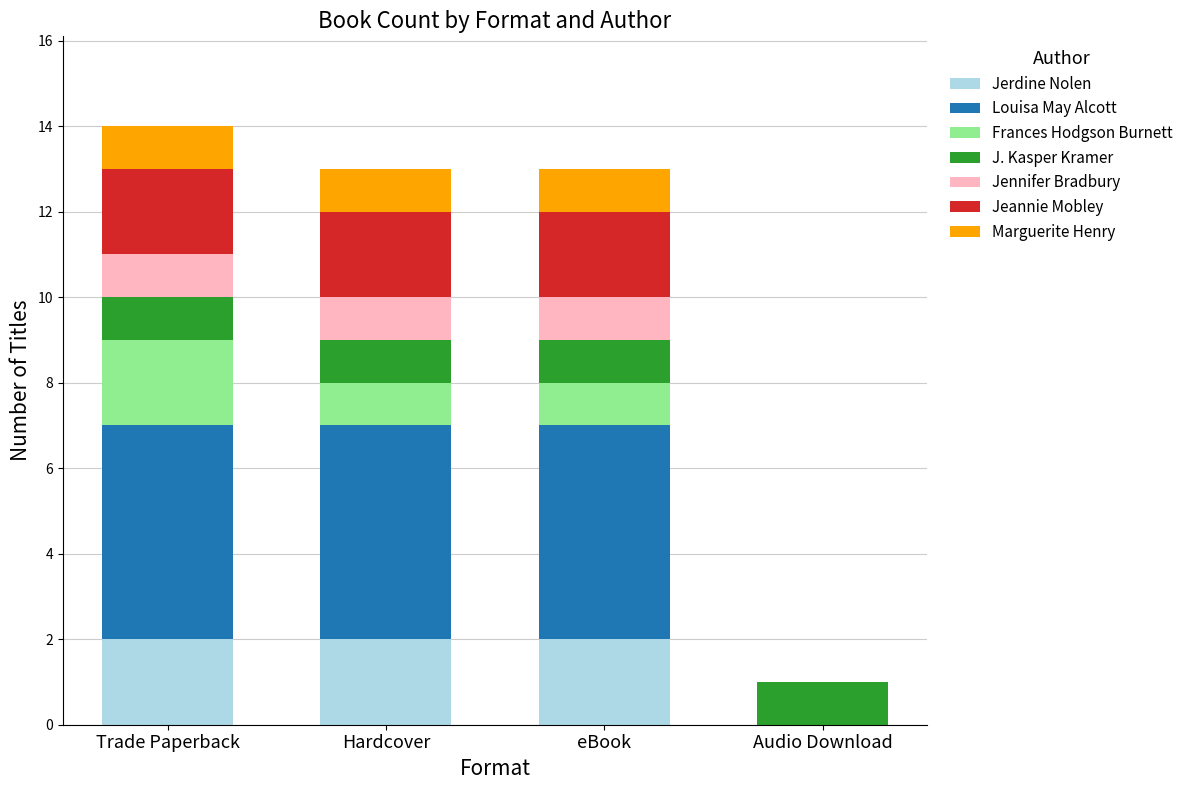

What is the total value across all series at eBook?

13